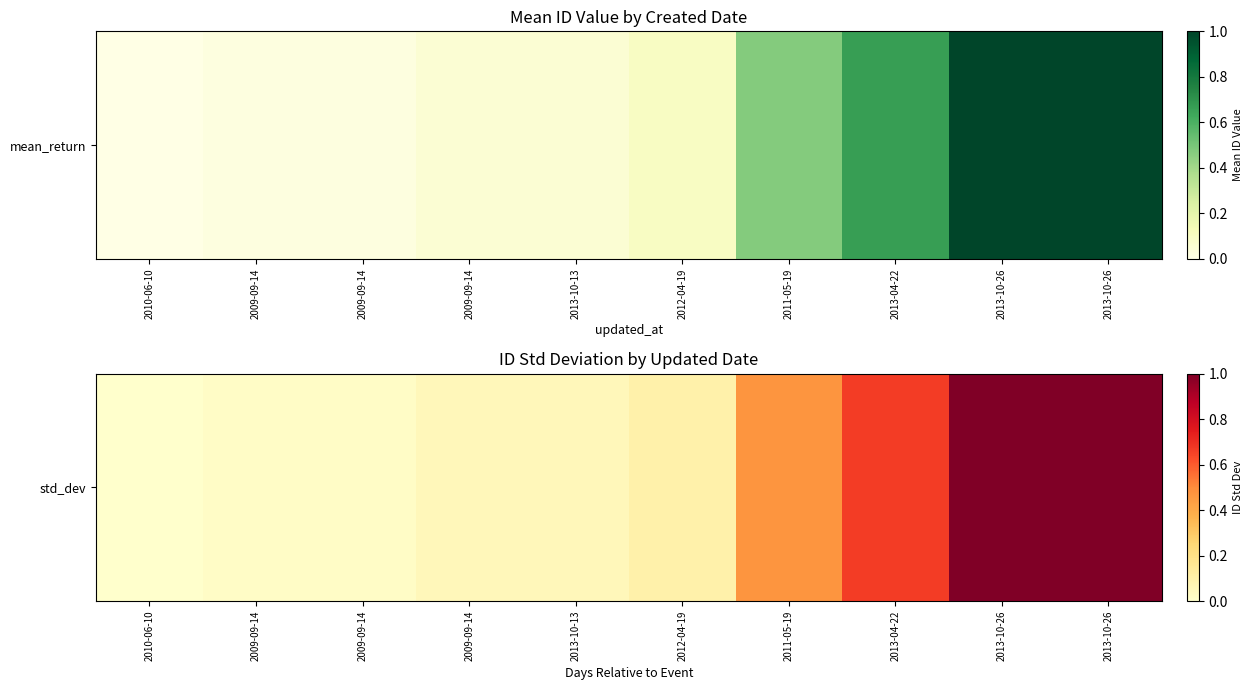

At which label is the value closest to 0?

2010-06-10